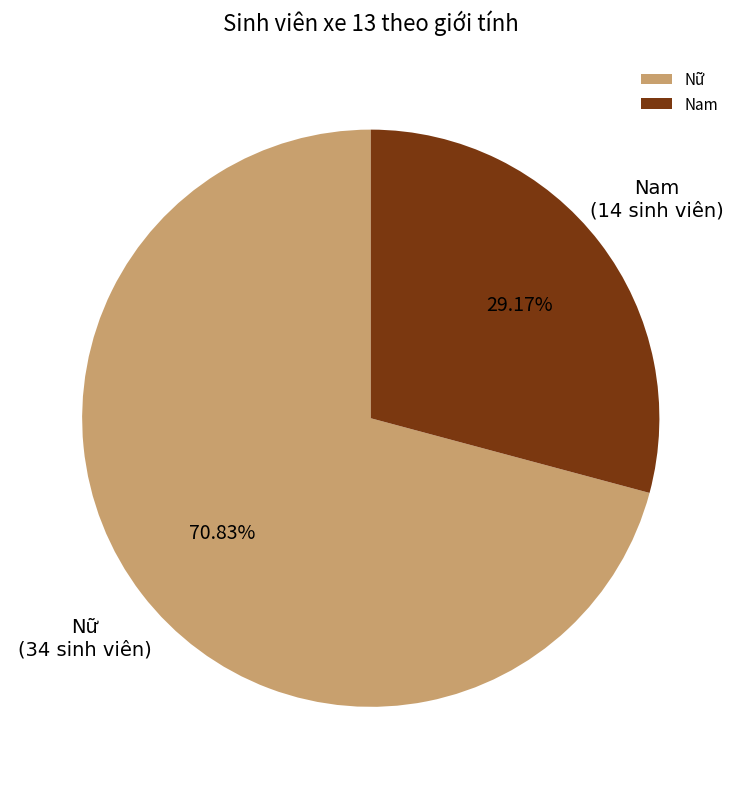

Is there a majority slice in this chart?

Yes